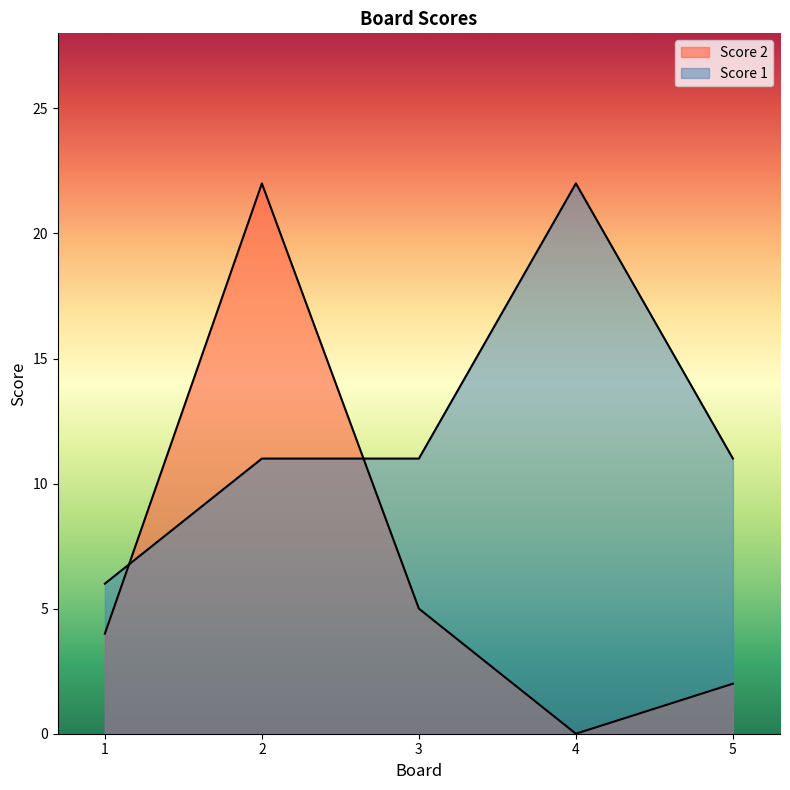

Which category has the lowest value across all series?

4